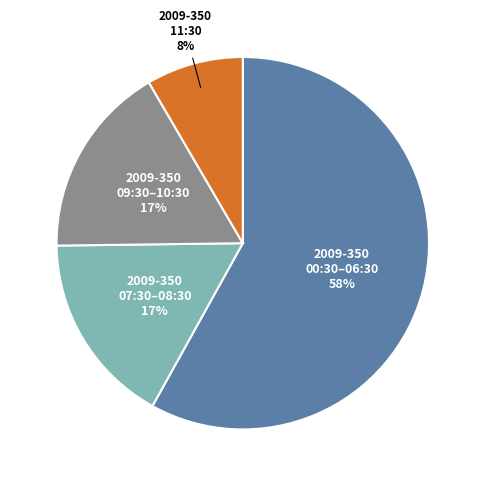

Does any single category account for the majority?

Yes